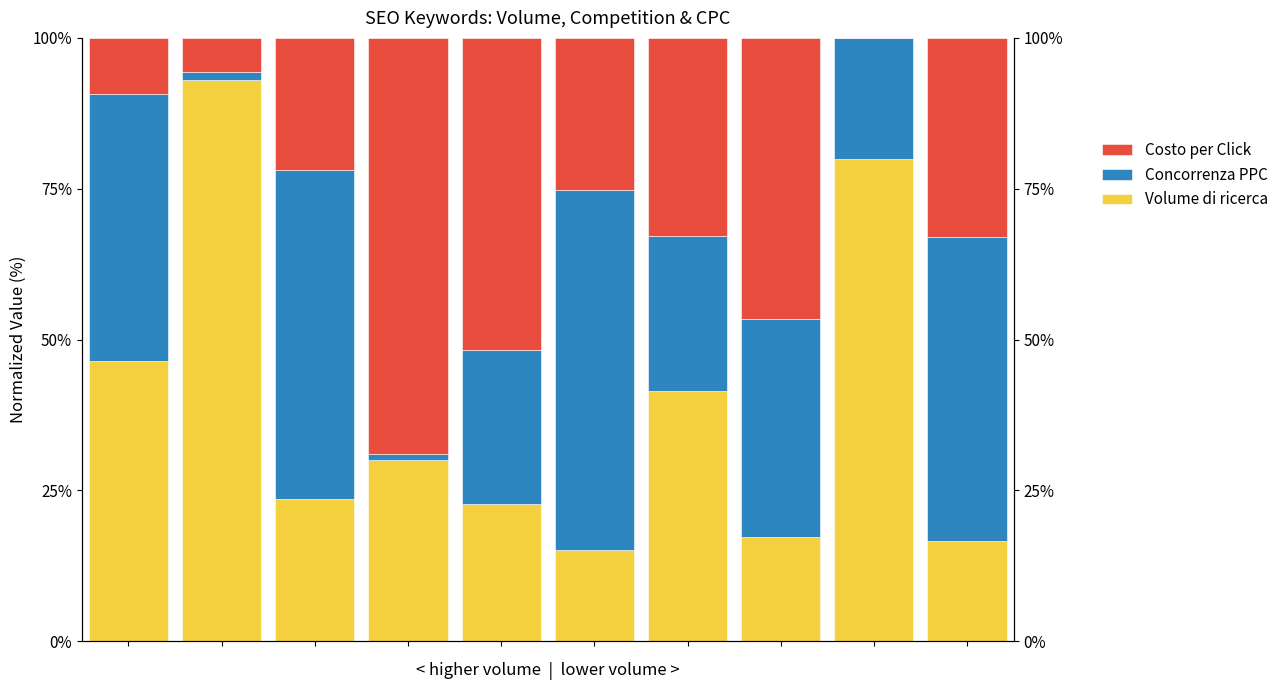

What are all the series names shown in the legend?

Volume di ricerca, Concorrenza PPC, Costo per Click